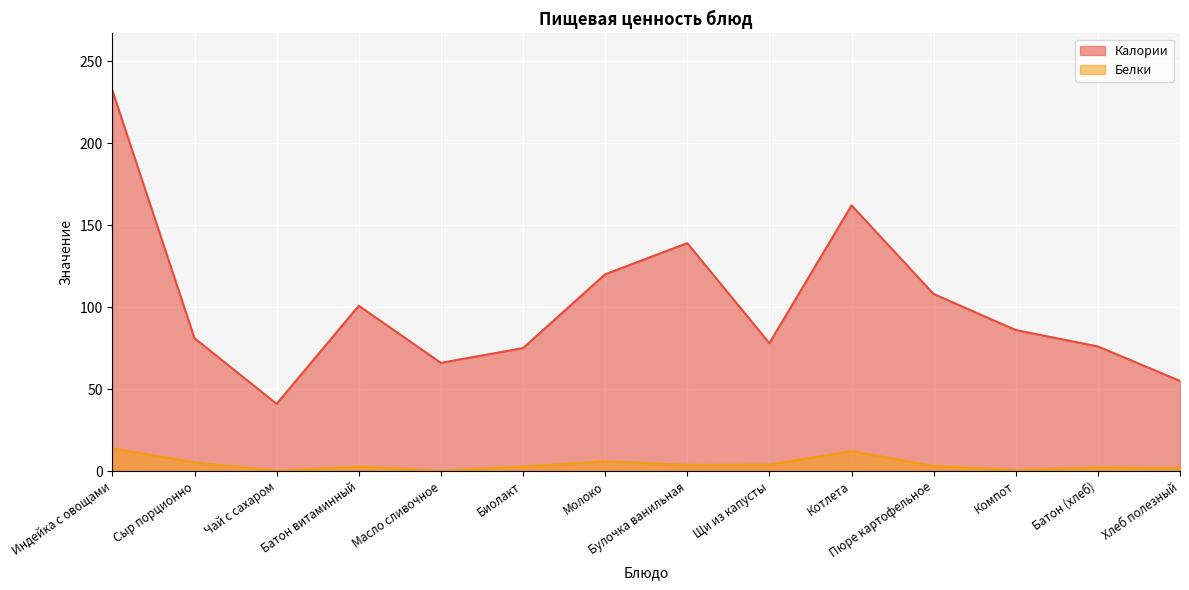

Reading left to right, what are all the values shown in this chart?

Калории: Индейка с овощами=232.0	Сыр порционно=81.0	Чай с сахаром=41.0	Батон витаминный=100.8	Масло сливочное=66.0	Биолакт=75.0	Молоко=120.0	Булочка ванильная=139.0	Щи из капусты=78.0	Котлета=162.0	Пюре картофельное=108.0	Компот=86.0	Батон (хлеб)=76.0	Хлеб полезный=55.0
Белки: Индейка с овощами=13.8	Сыр порционно=5.3	Чай с сахаром=0.2	Батон витаминный=2.8	Масло сливочное=0.1	Биолакт=2.8	Молоко=6.0	Булочка ванильная=3.8	Щи из капусты=4.0	Котлета=12.2	Пюре картофельное=3.1	Компот=0.6	Батон (хлеб)=2.2	Хлеб полезный=1.8